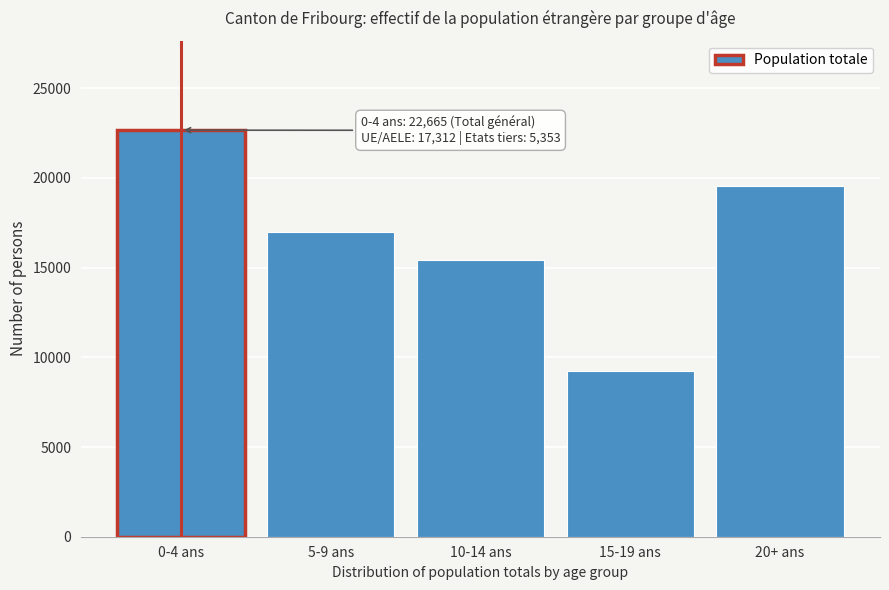

Reading left to right, transcribe all the data shown in this chart.

0-4 ans=22665	5-9 ans=16975	10-14 ans=15416	15-19 ans=9228	20+ ans=19543